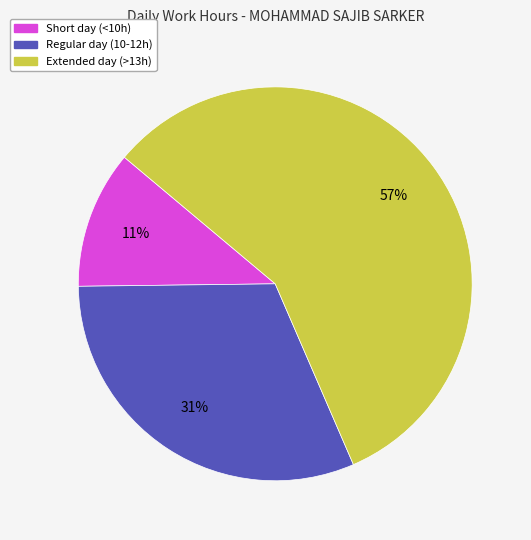

How many slices are in this pie chart?

3